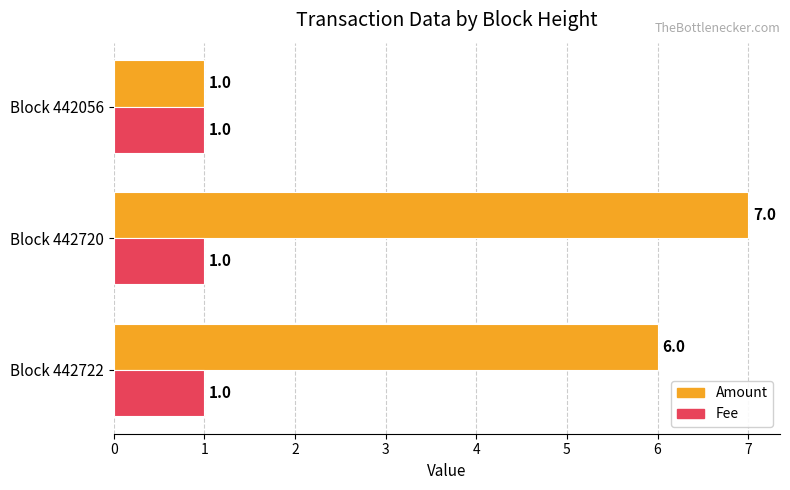

Where is Amount nearest to the value 4?

Block 442722